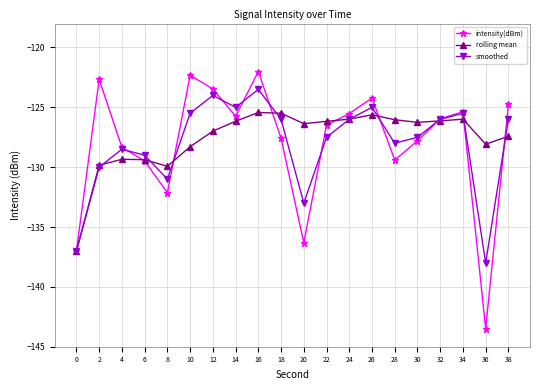

Read the rolling mean value at 38.

-127.4